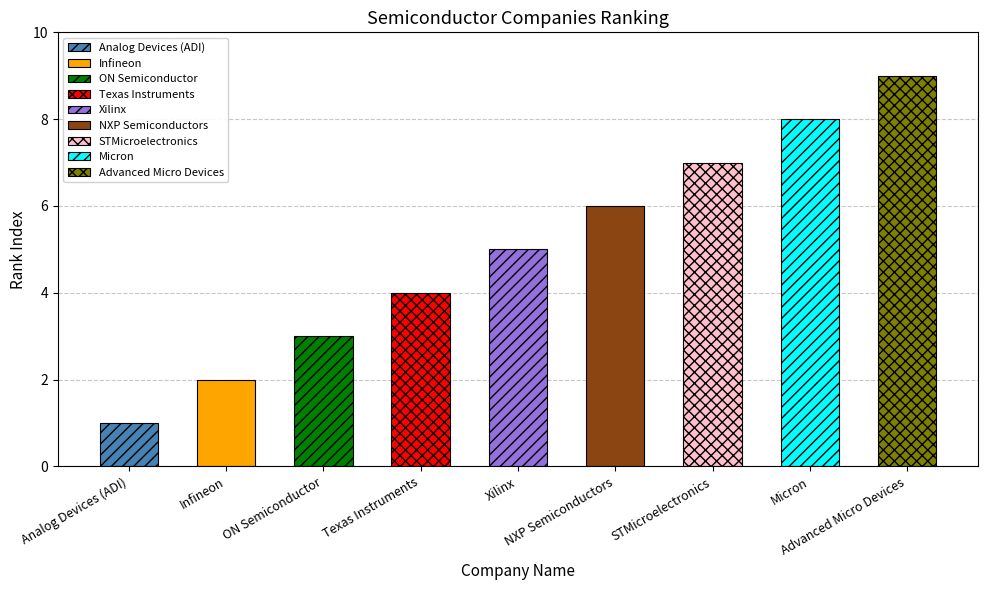

What is the label of the 6th bar from the right?

Texas Instruments